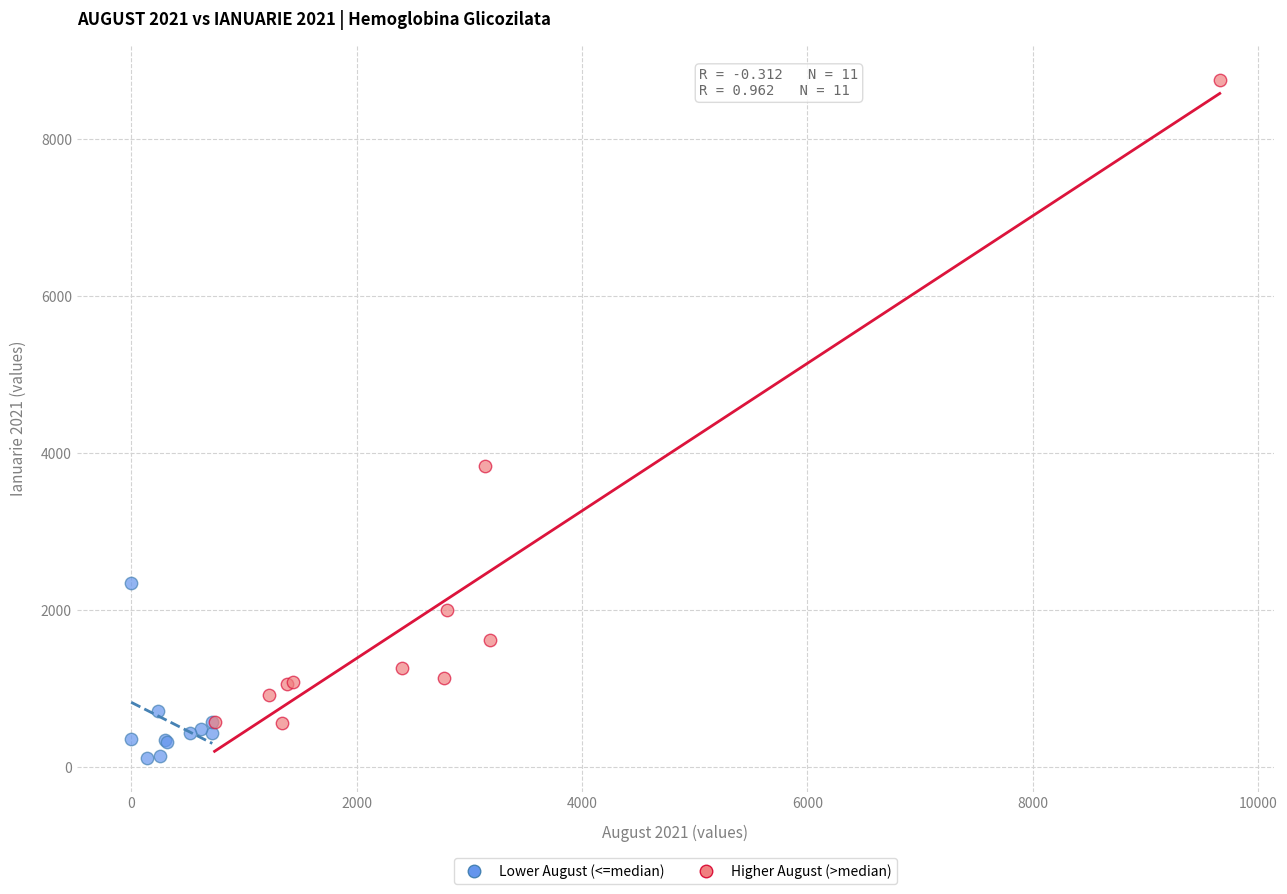

Which series contains the highest Y value?

Higher August (>median)